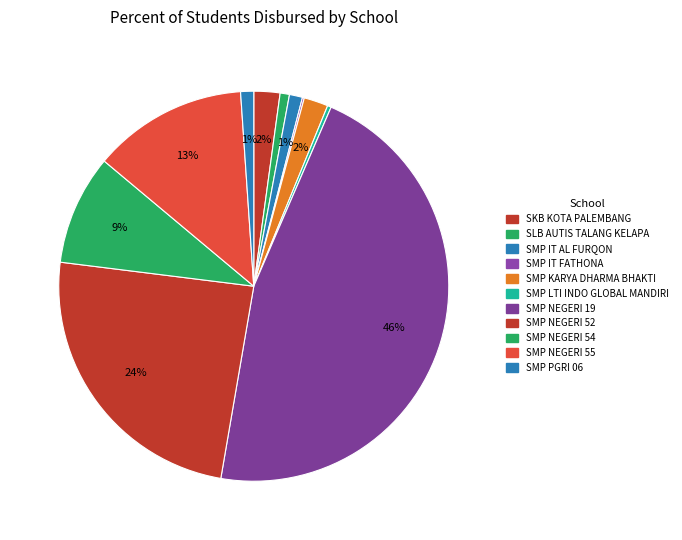

How much of the chart is everything except SMP NEGERI 54?

90.9%